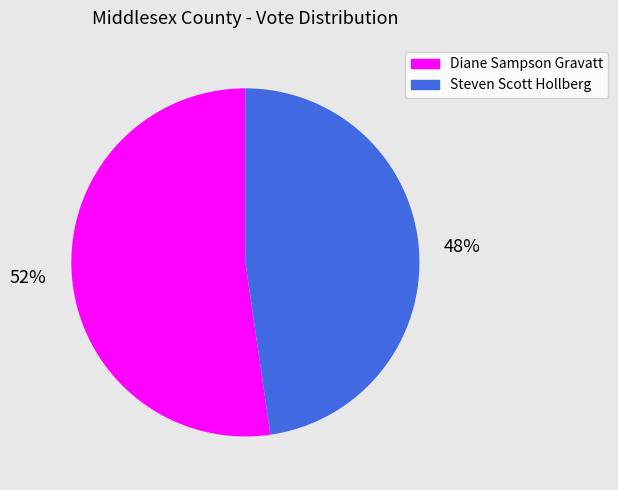

Which category accounts for the majority?

Diane Sampson Gravatt